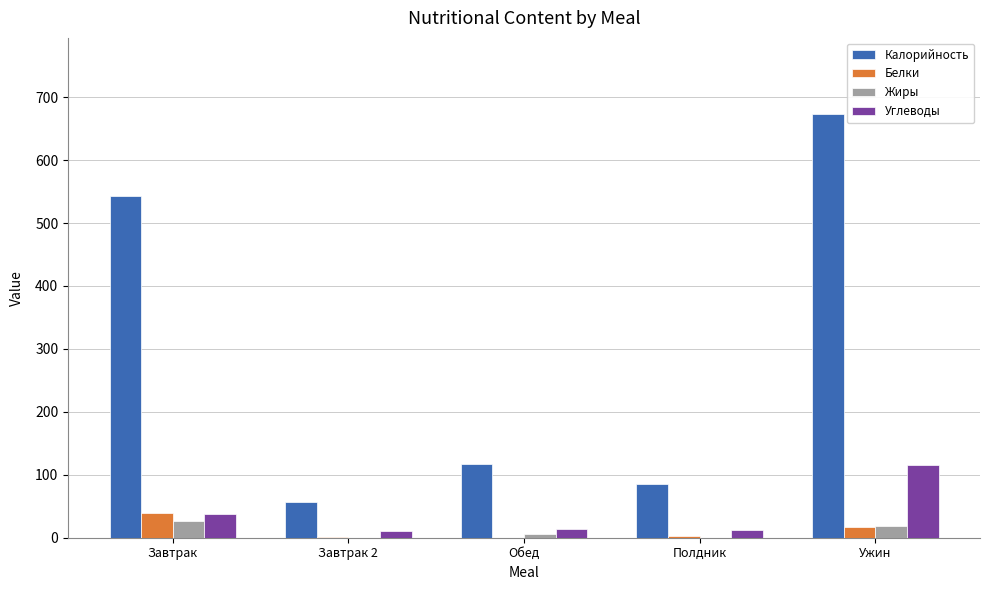

True or false: Калорийность has a value of 306.9 at Завтрак.

False